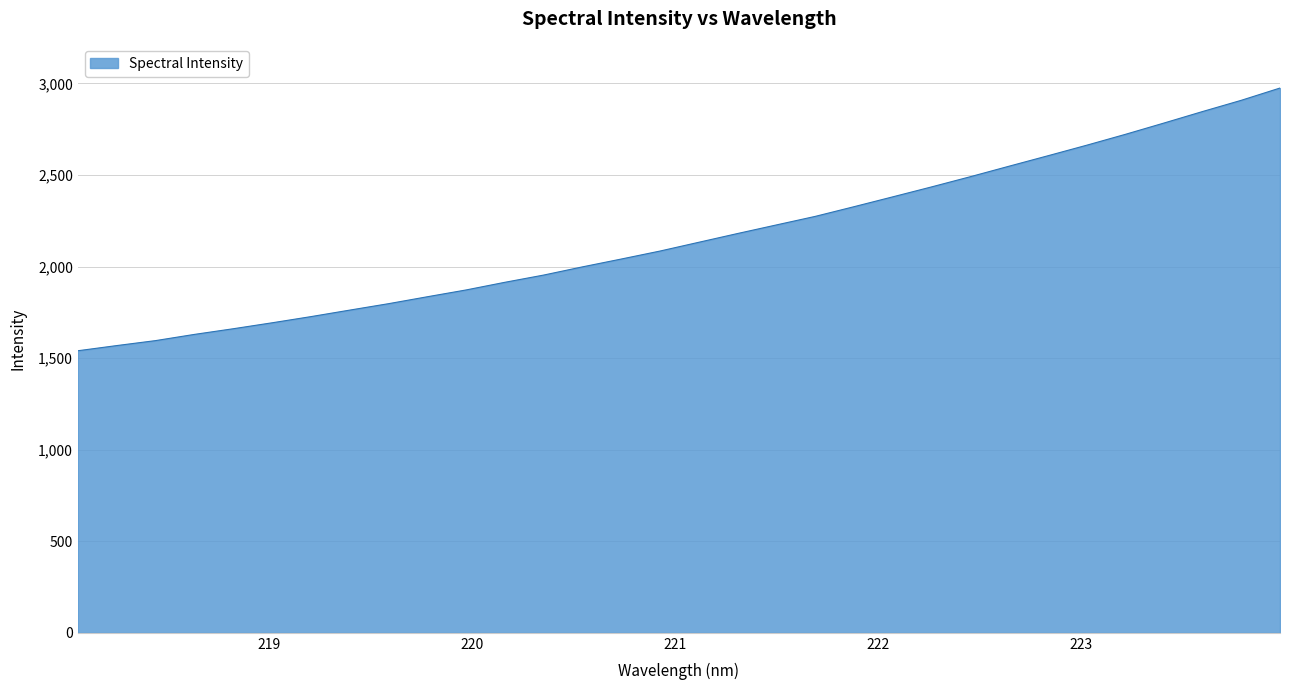

What is the smallest value displayed?

1540.4